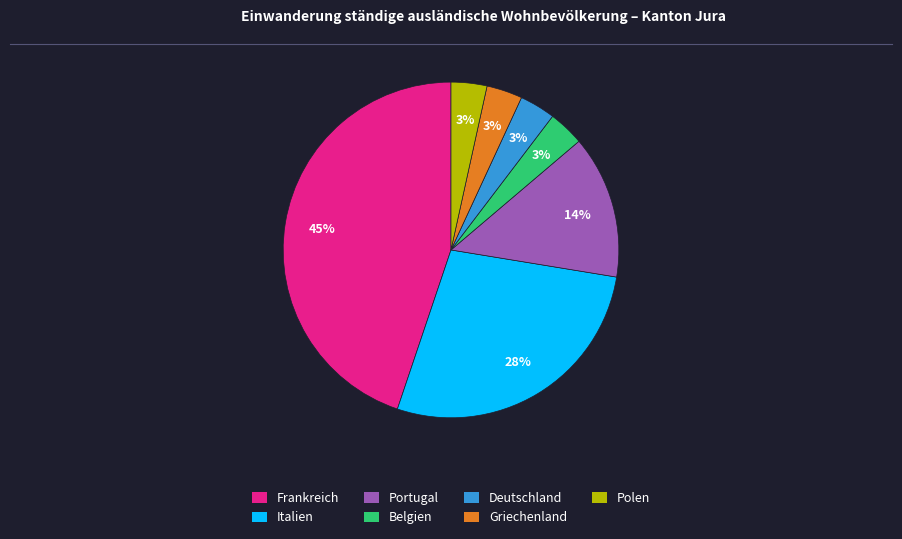

How many slices are in this pie chart?

7